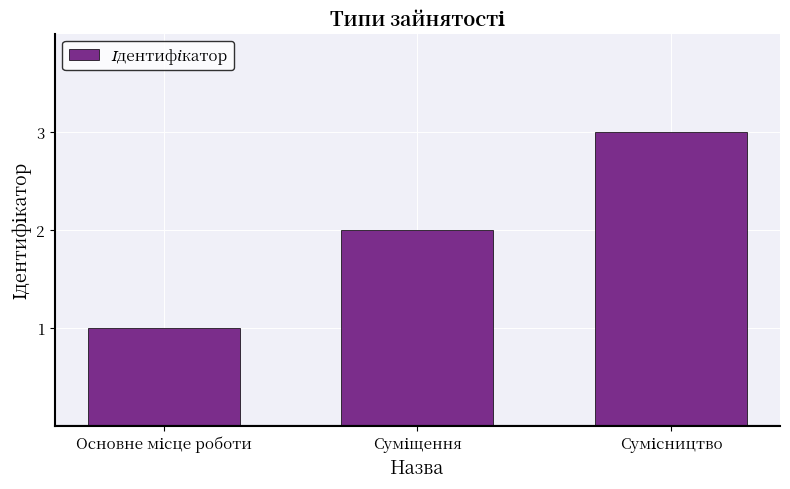

What is the average value?

2